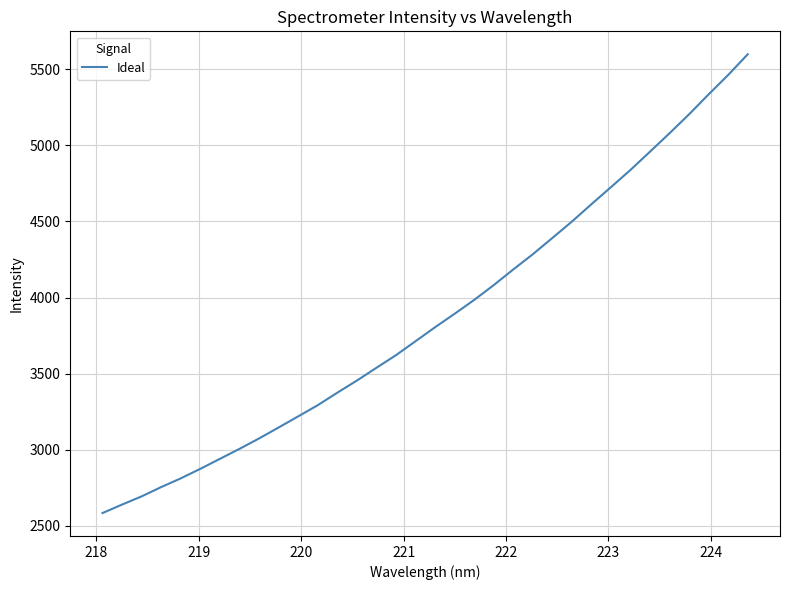

What is the difference between the maximum and minimum values?

3014.5